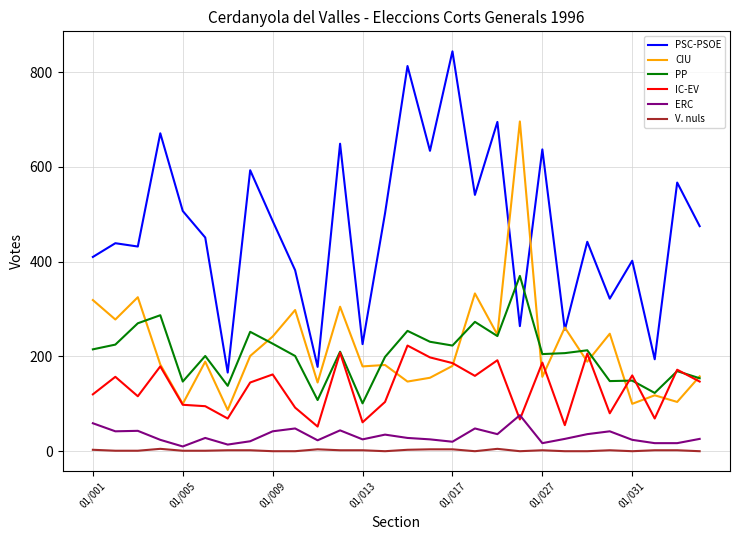

What is the lowest value of the IC-EV series?

52